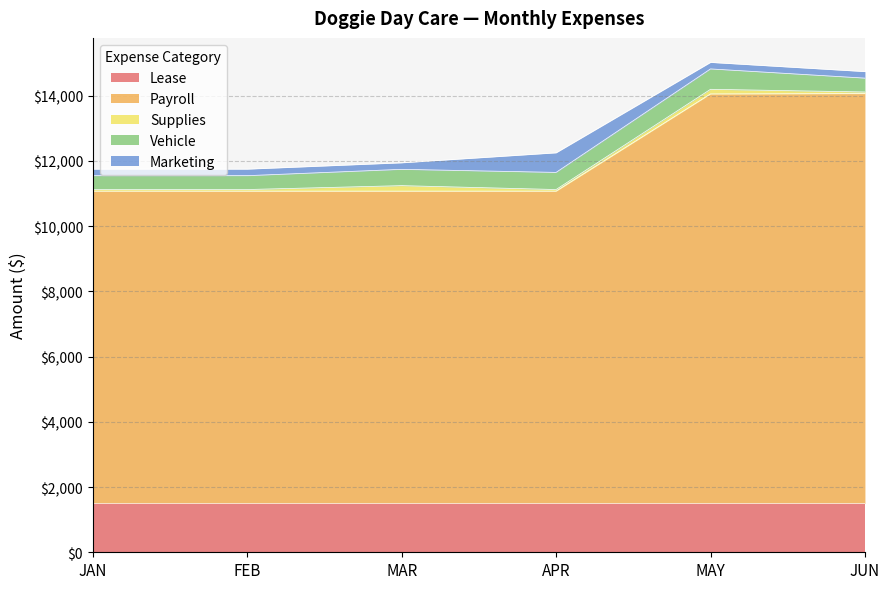

What position from the left is MAY?

5